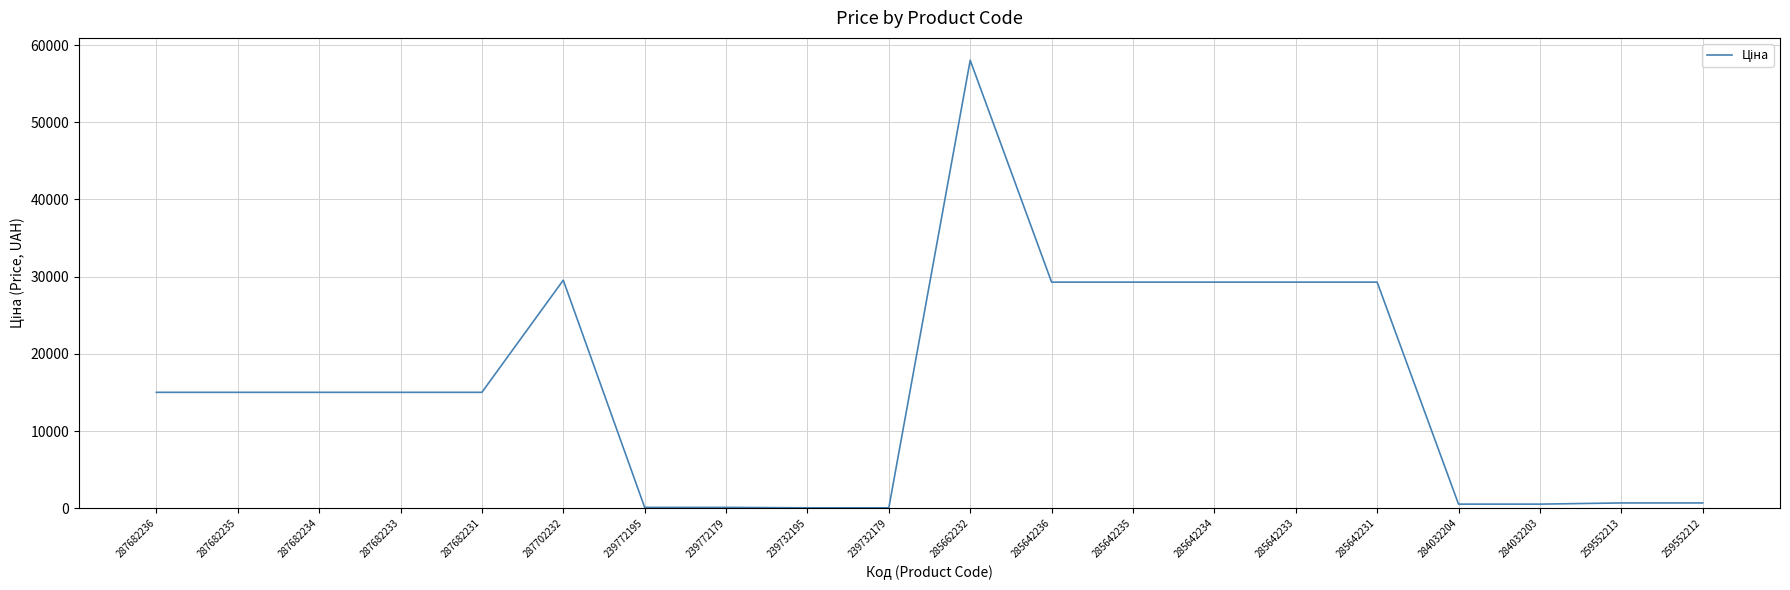

The chart shows a value of 535.4 at 284032203. True or false?

True